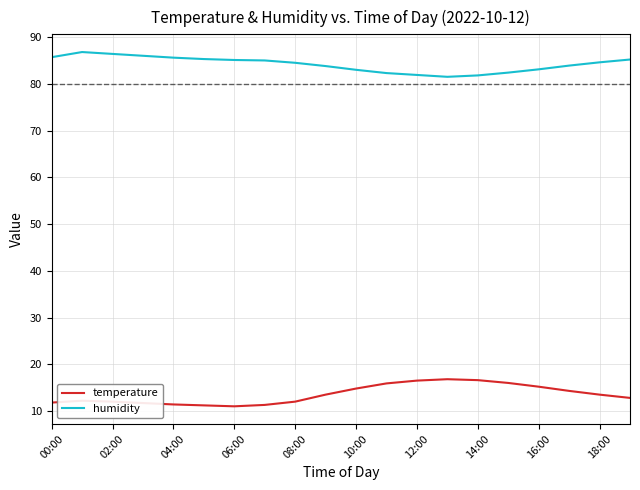

What is the maximum value for temperature?

16.8